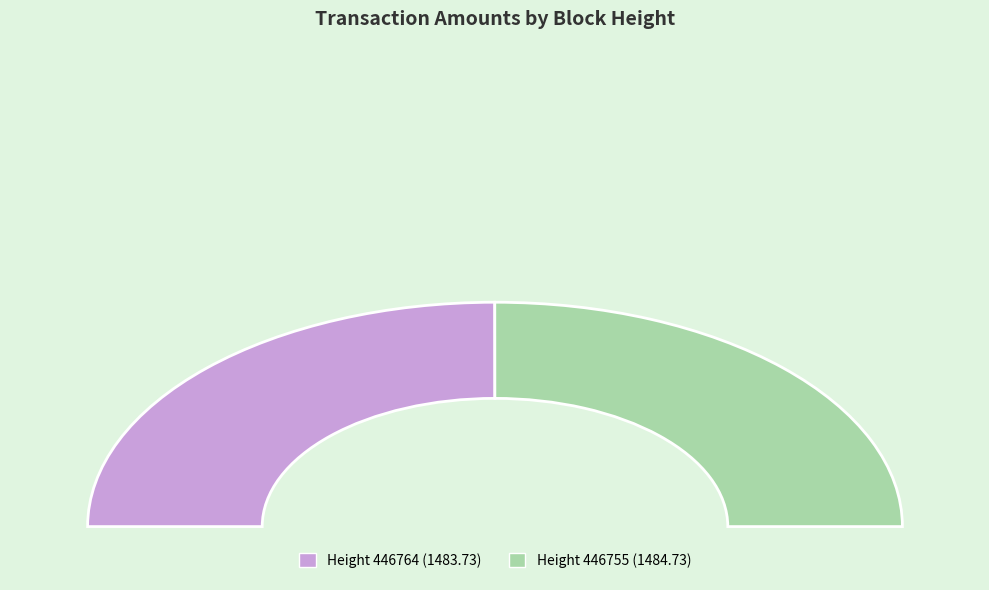

What percentage is the 446764 slice, to the nearest percent?

50%